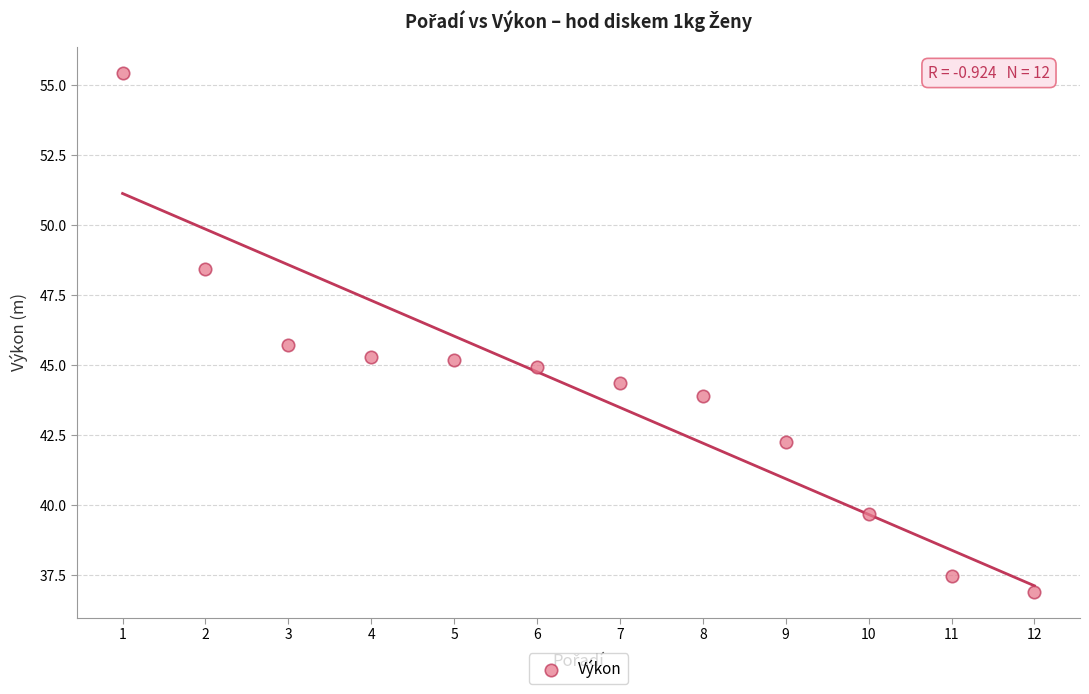

What Y value in the scatter plot is closest to 46?

45.7